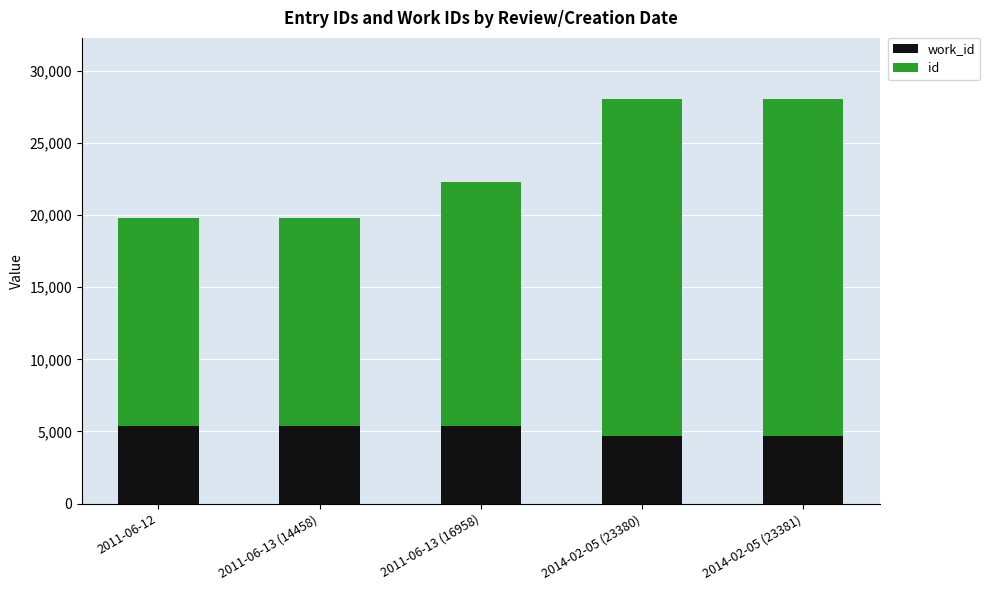

What is the total value across all series at 2011-06-12?

19776